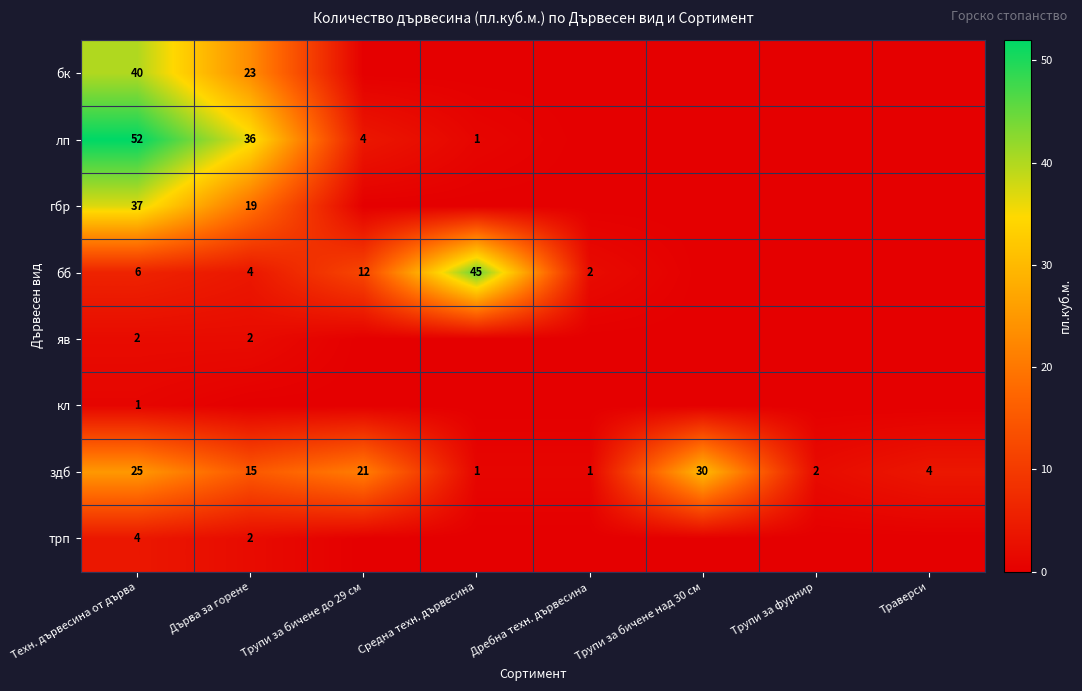

Is it true that здб equals 4 at Траверси?

True